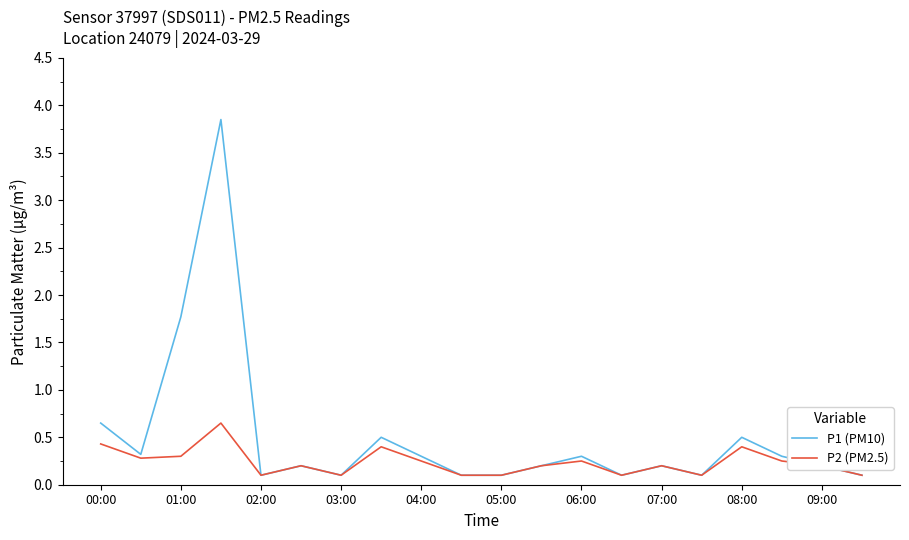

List the series in order of their overall mean, highest first.

P1 (PM10), P2 (PM2.5)